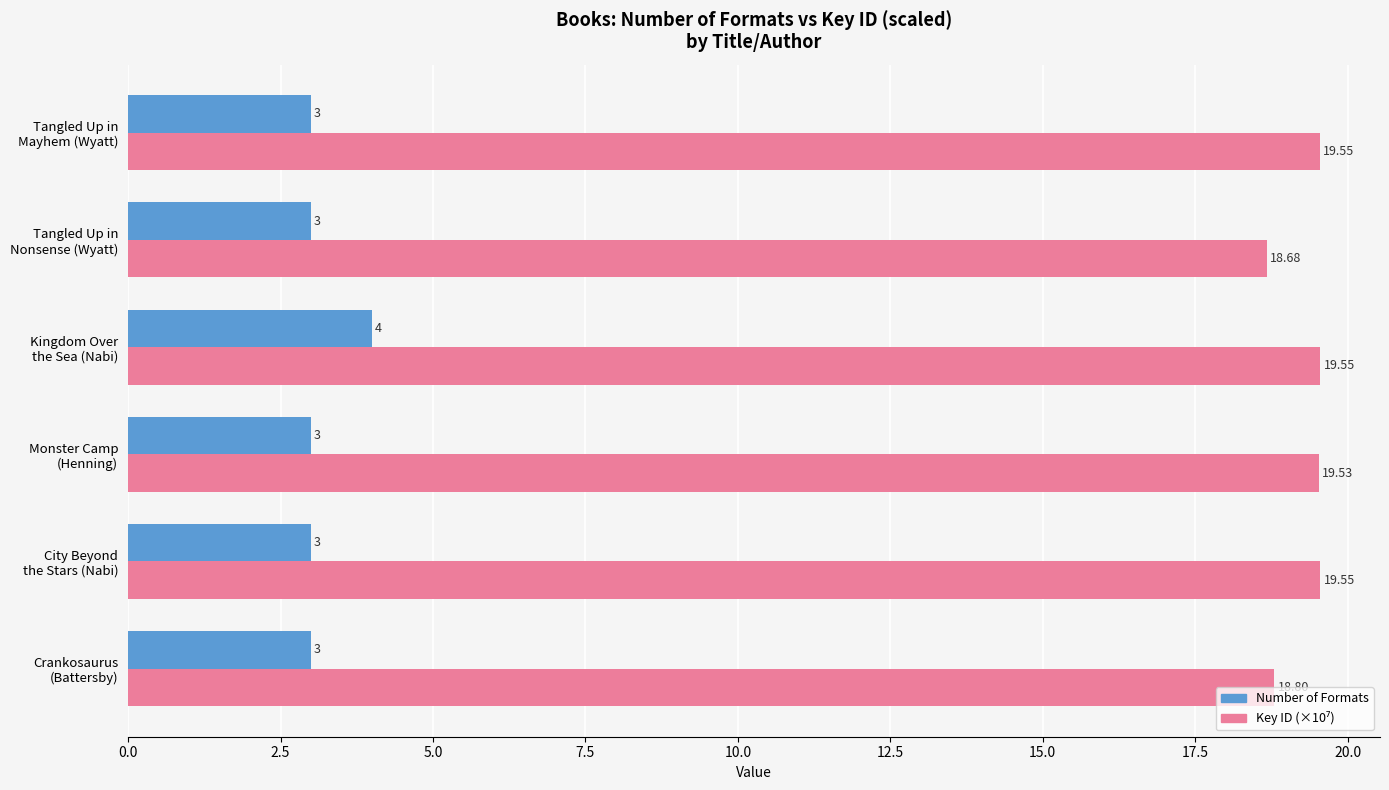

What is the difference between the maximum and minimum values in the Number of Formats series?

1.0